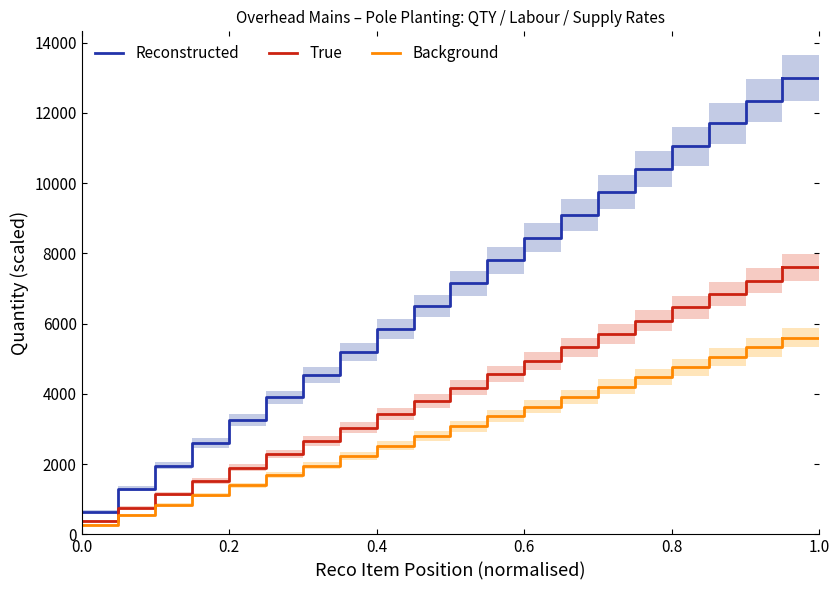

Count the number of data series in this chart.

3